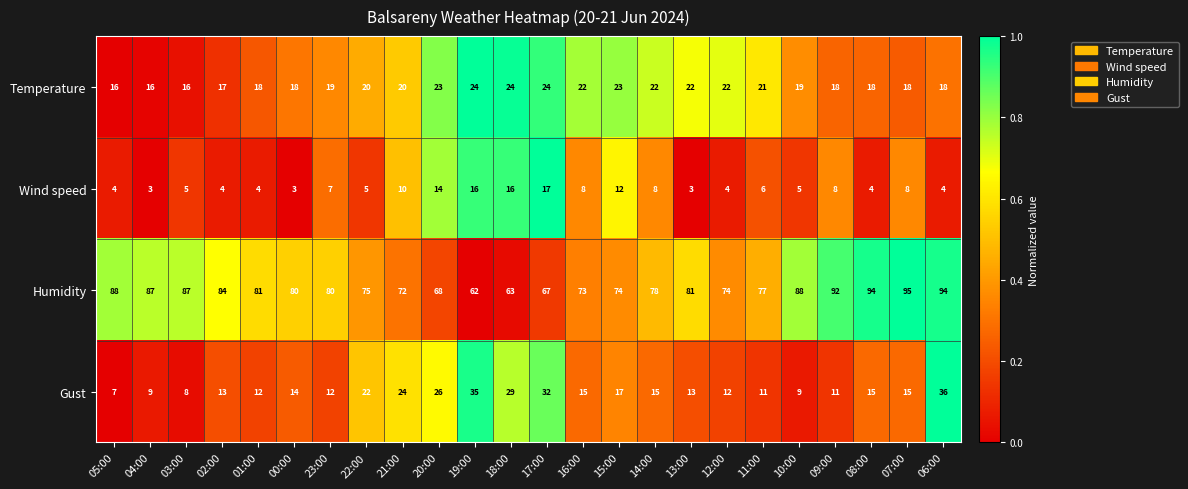

What is the lowest value of the Wind speed series?

3